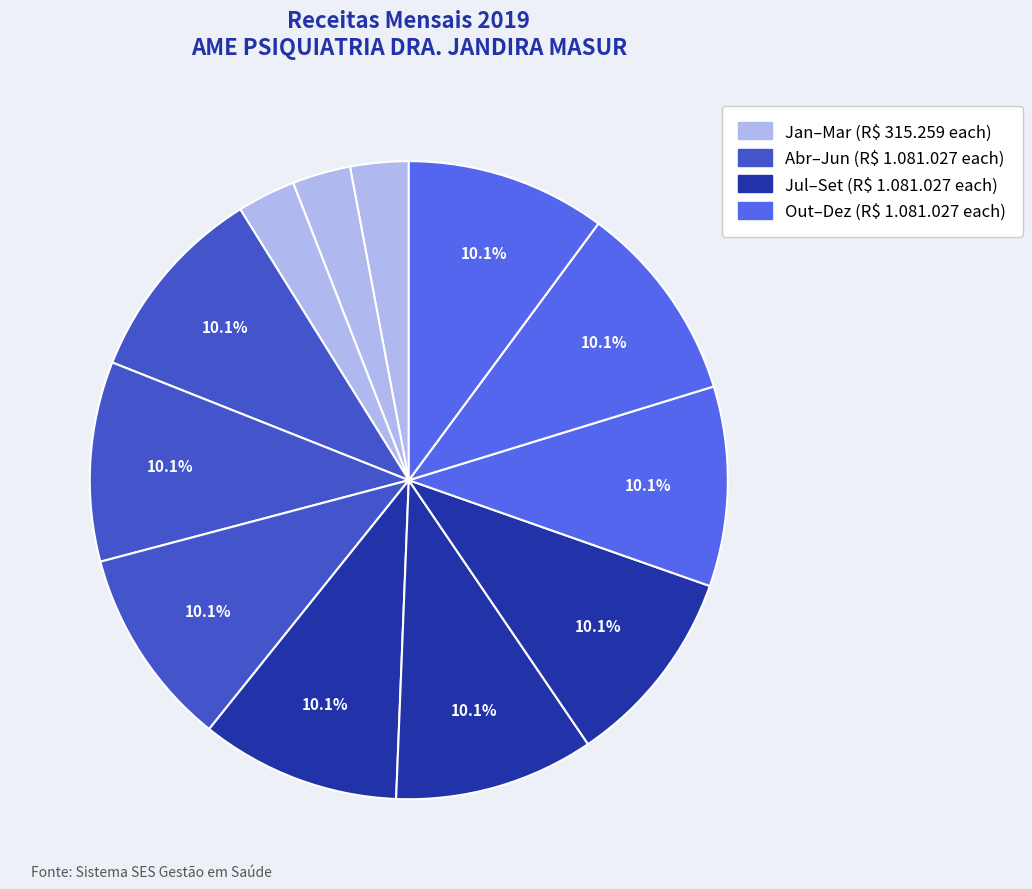

Count the number of slices in the pie.

12